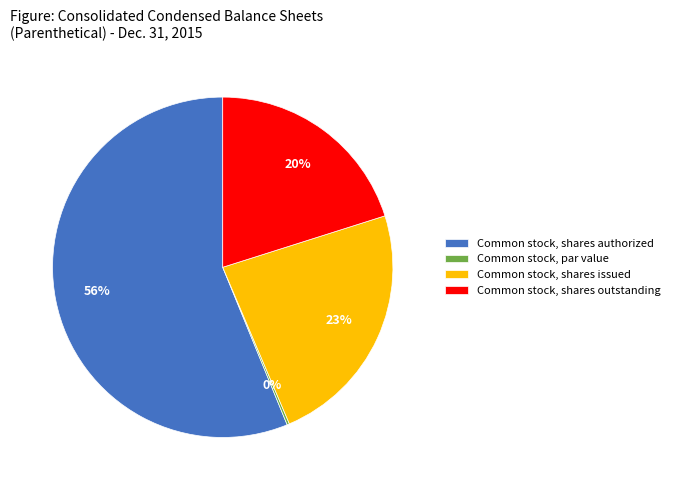

What is the majority slice?

Common stock, shares authorized